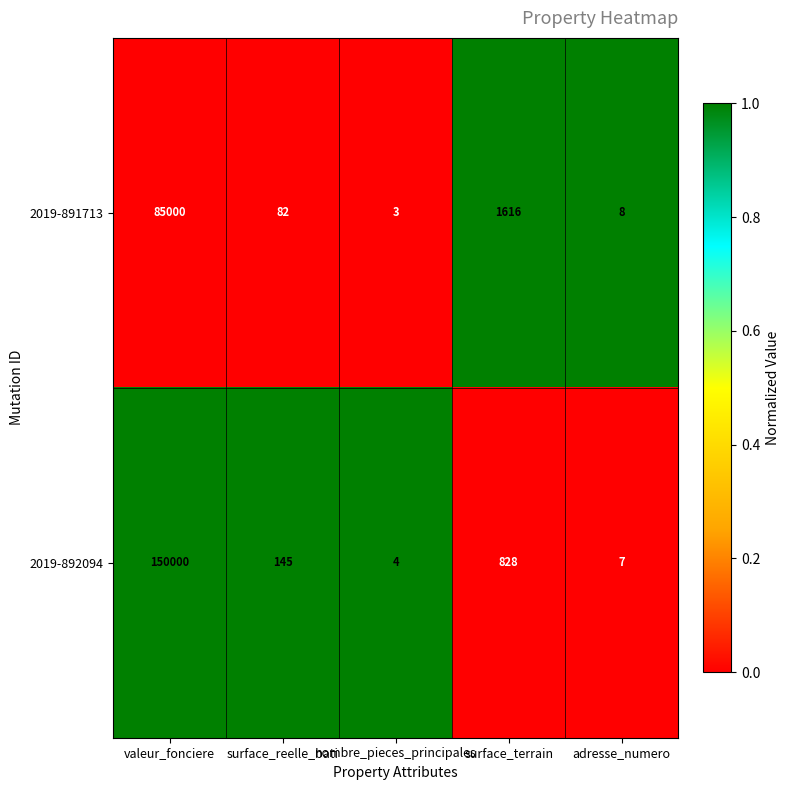

At which label does 2019-891713 reach its peak?

valeur_fonciere